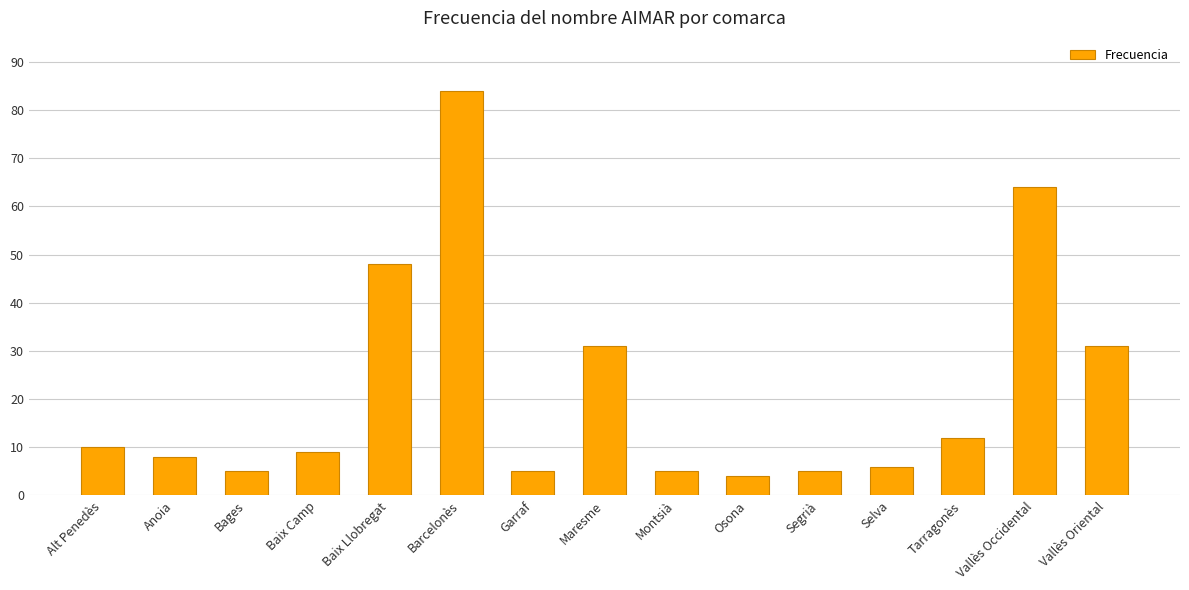

At which label does the data first exceed 9?

Alt Penedès